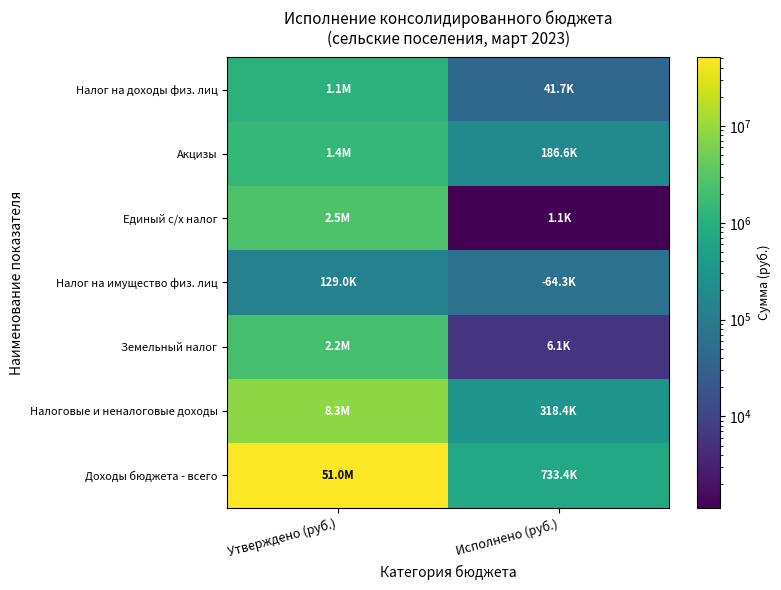

What is the greatest value displayed?

50962120.0